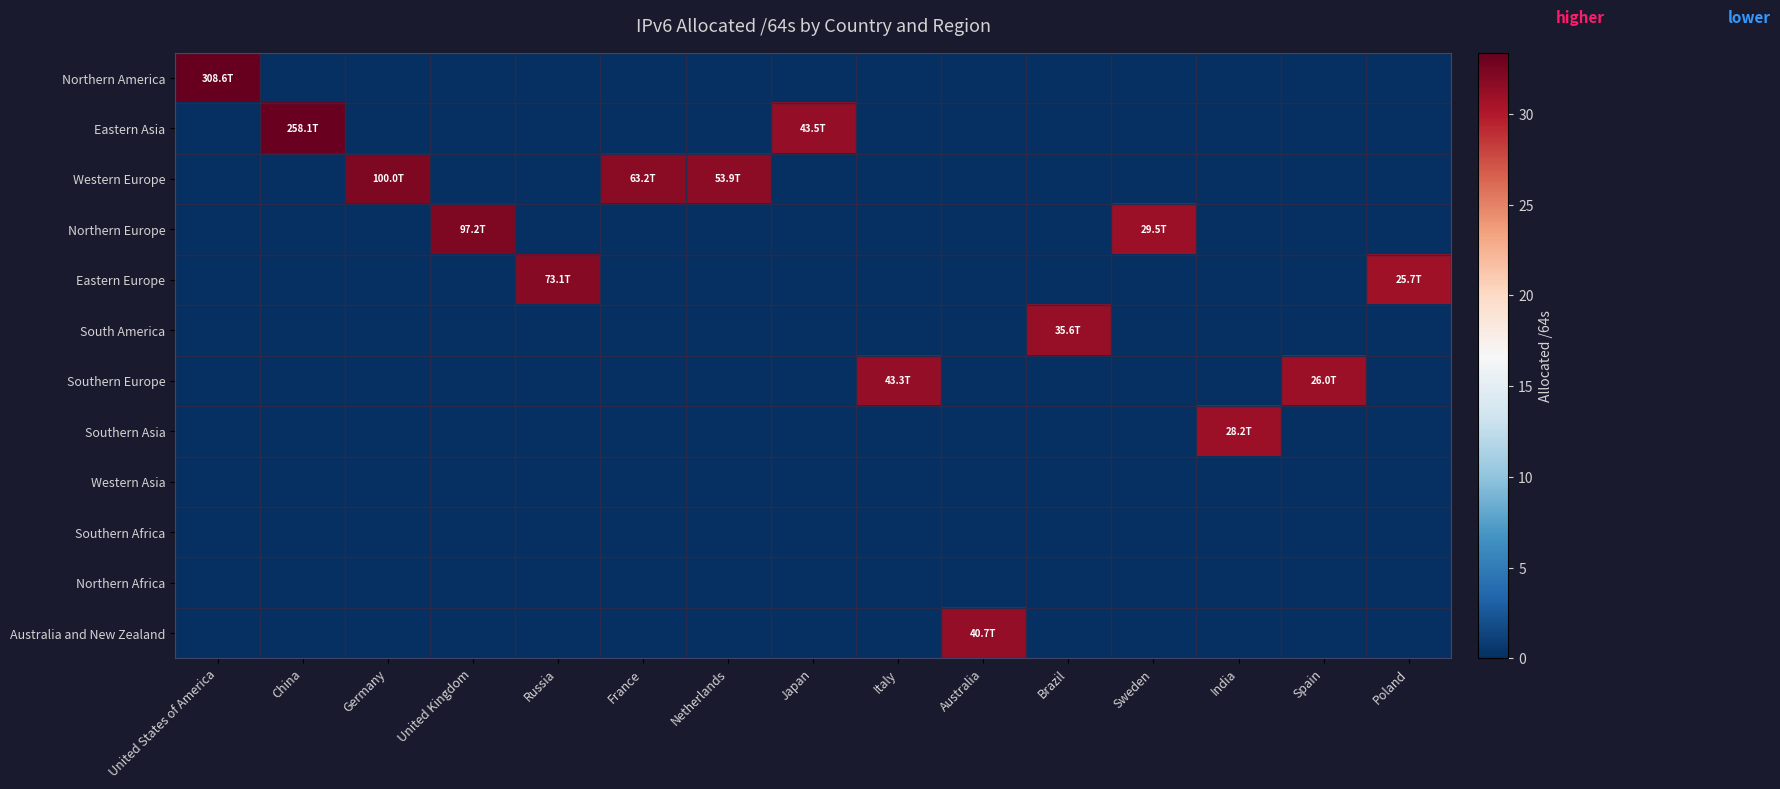

Which series changed the most between United States of America and Japan?

Northern America